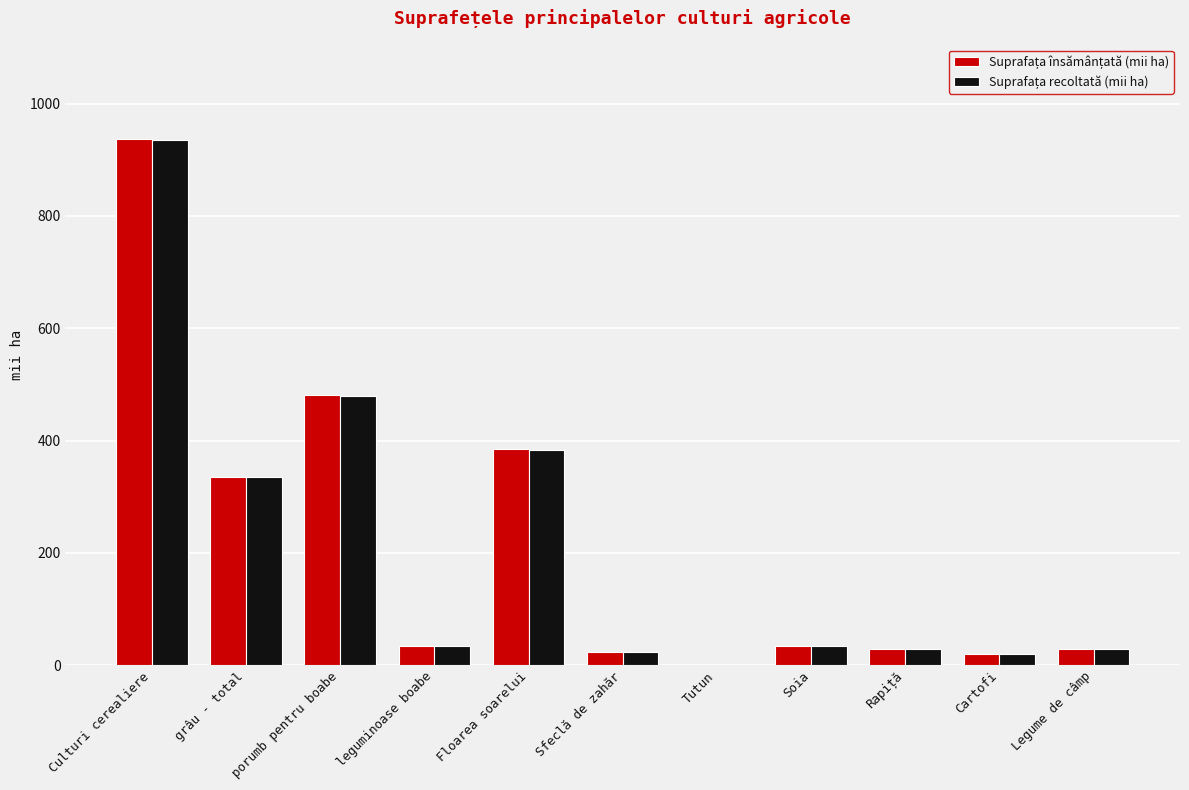

What is the greatest value displayed?

936.6